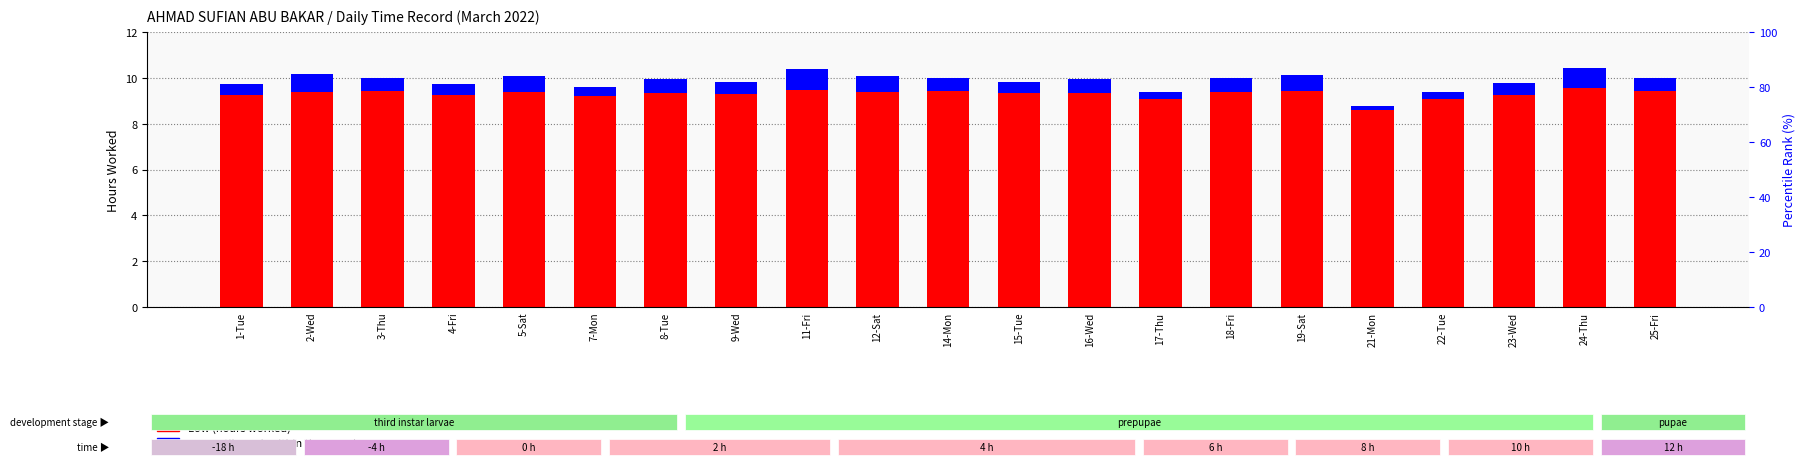

How many data points in Low (hours worked) are above 9?

20